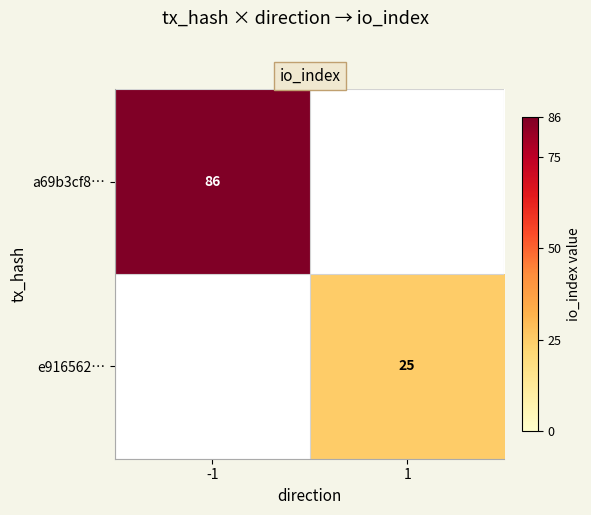

Is the value of e916562… at 1 greater than the value of a69b3cf8… at -1?

No